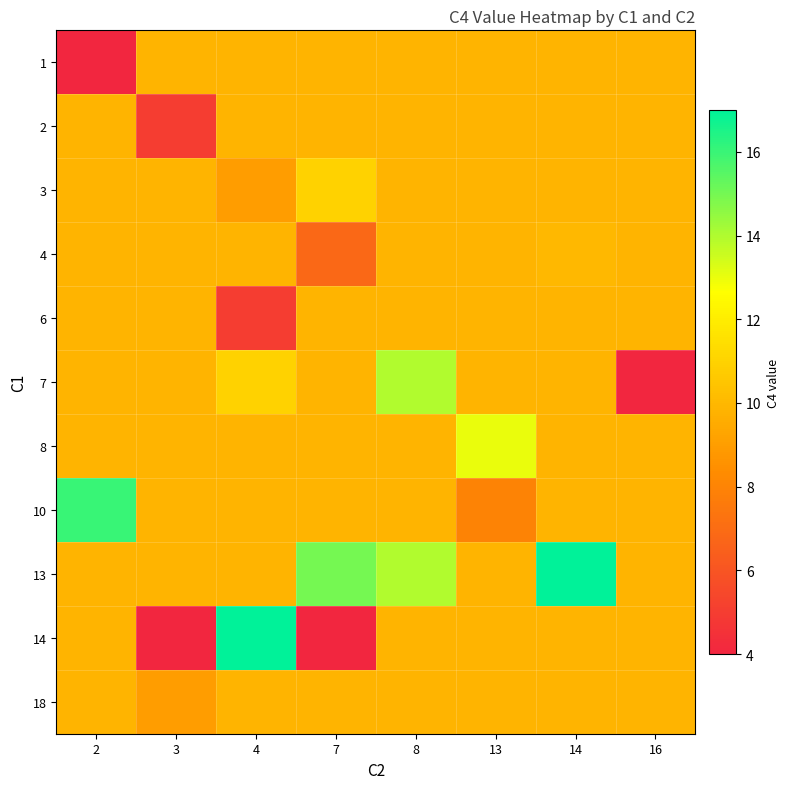

What is the difference between the highest and lowest values at 3?

5.8